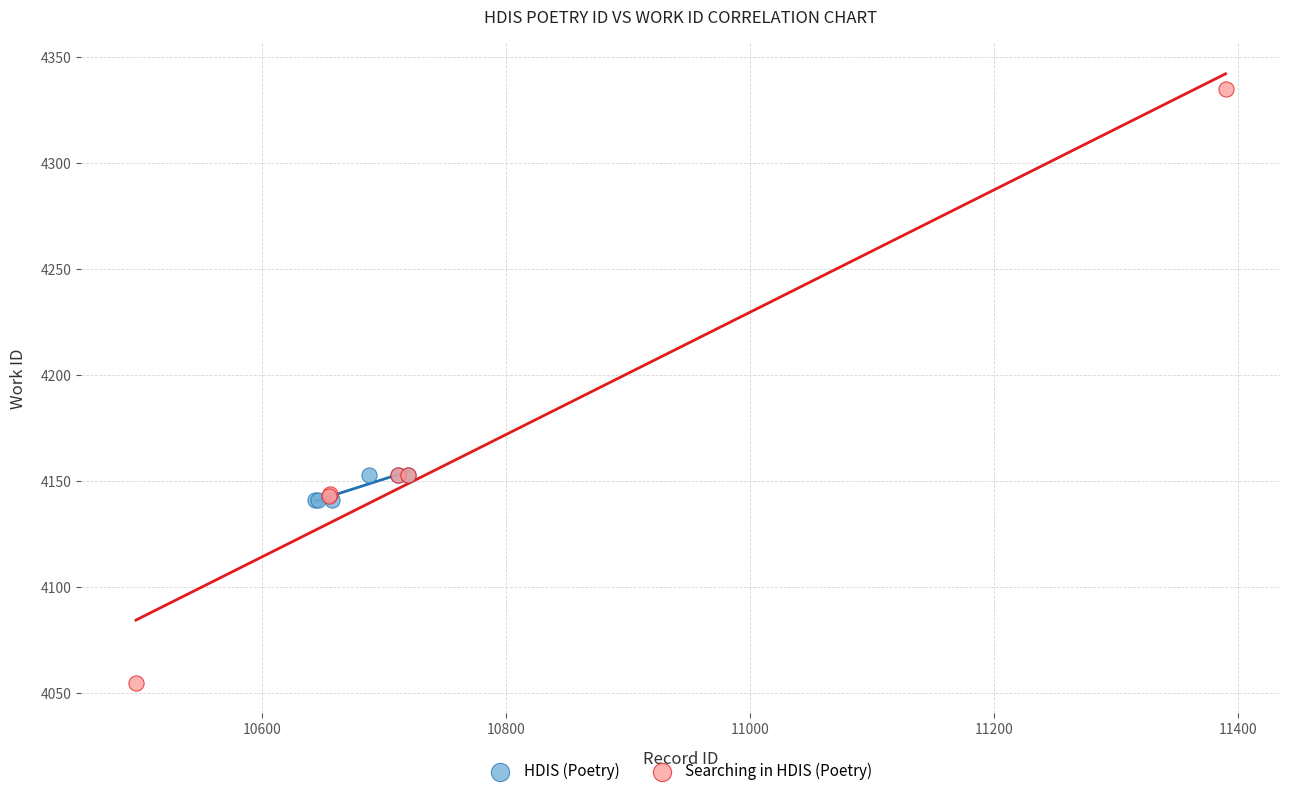

Which series has the largest Y range (max minus min)?

Searching in HDIS (Poetry)